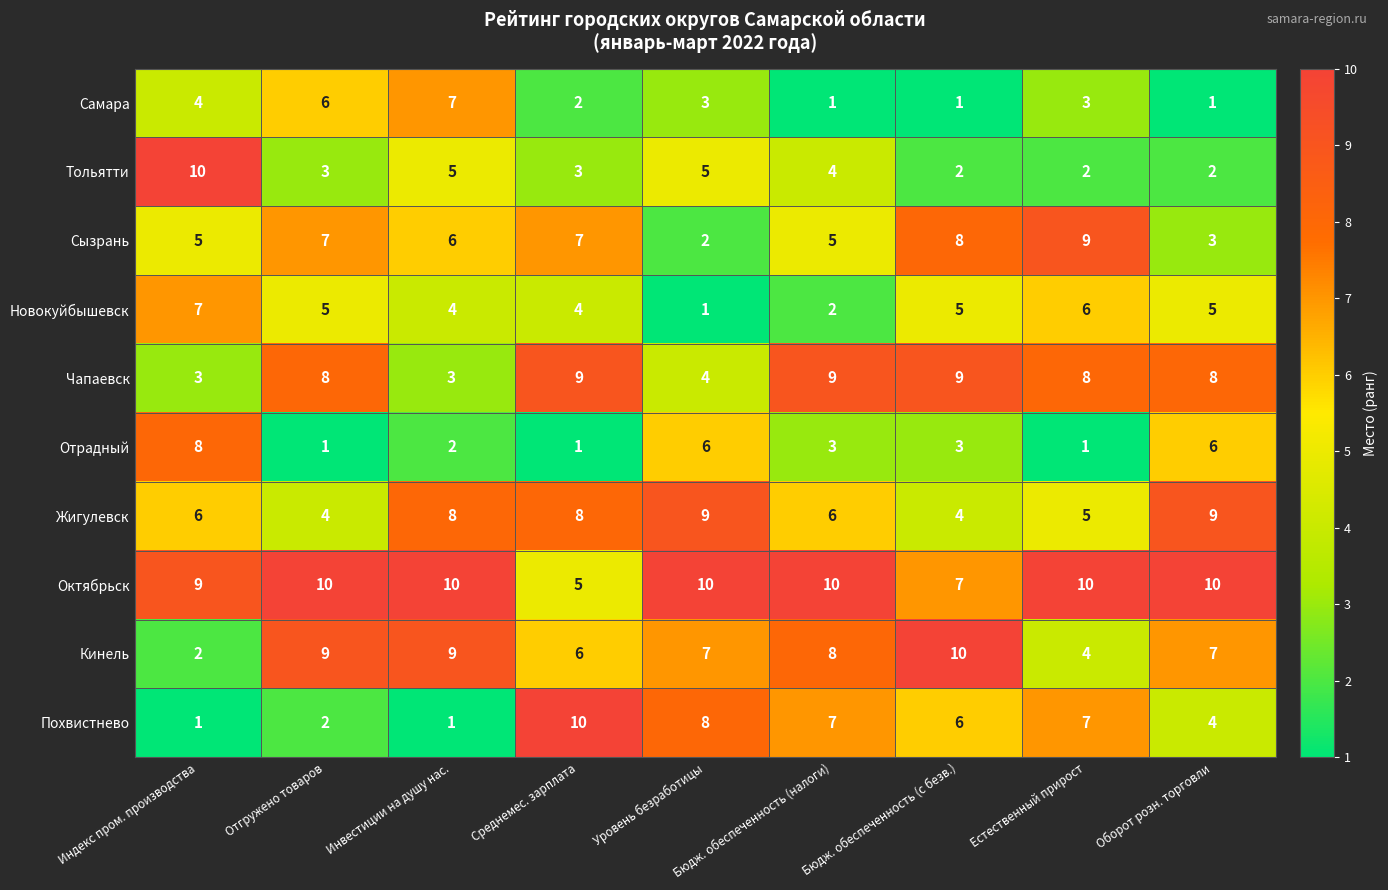

What is the maximum value for Похвистнево?

10